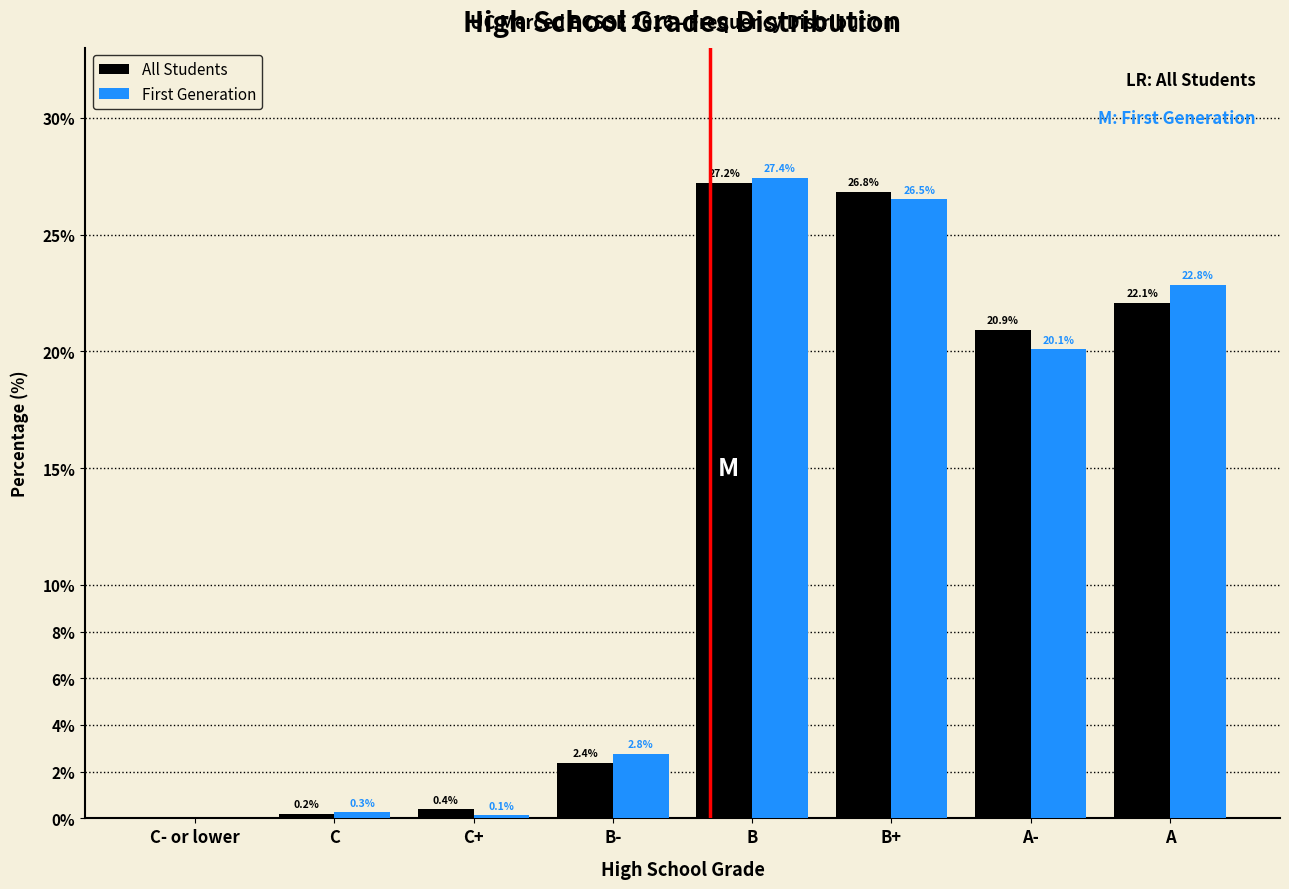

Reading right to left, what are all the values shown in this chart?

All Students: A=22.1	A-=20.9	B+=26.8	B=27.2	B-=2.4	C+=0.4	C=0.2	C- or lower=0.0
First Generation: A=22.8	A-=20.1	B+=26.5	B=27.4	B-=2.8	C+=0.1	C=0.3	C- or lower=0.0